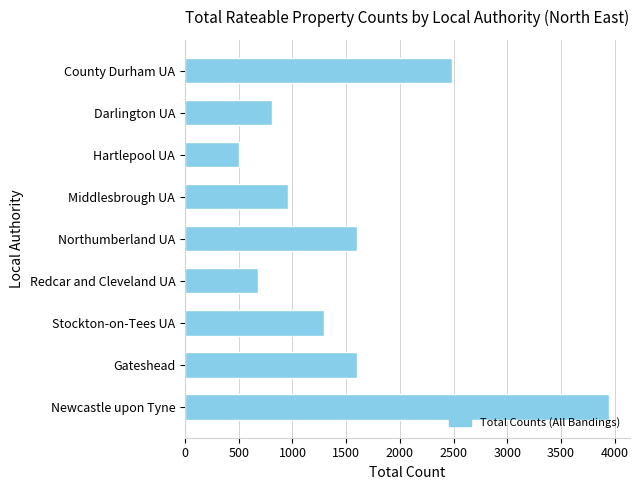

The chart shows a value of 2002 at Stockton-on-Tees UA. True or false?

False